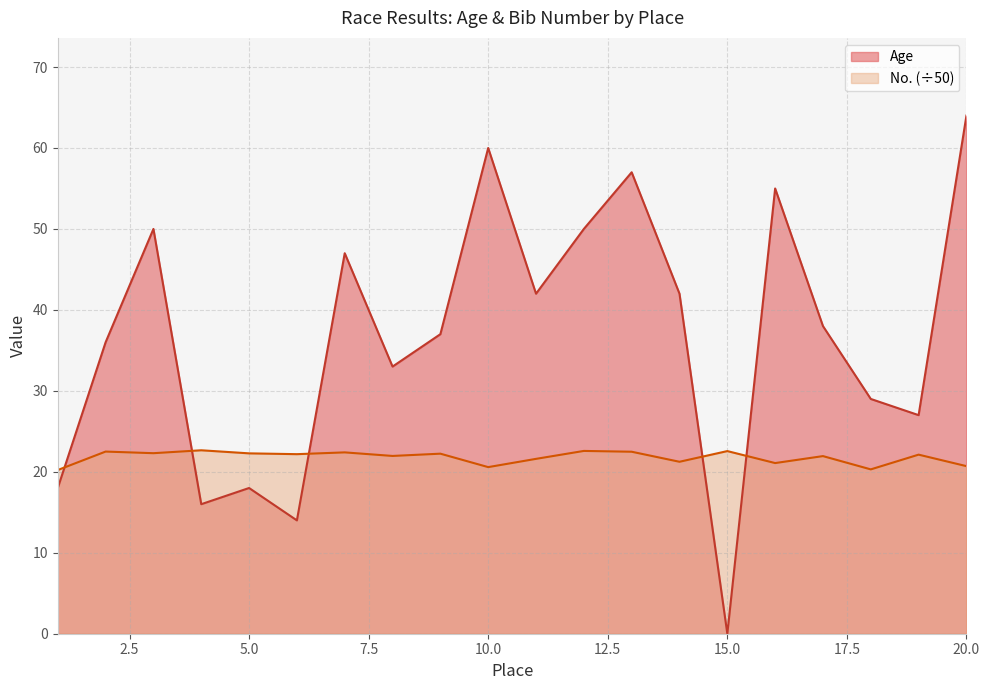

Reading left to right, list all the values displayed in this chart.

Age: 1=18.0	2=36.0	3=50.0	4=16.0	5=18.0	6=14.0	7=47.0	8=33.0	9=37.0	10=60.0	11=42.0	12=50.0	13=57.0	14=42.0	15=0.0	16=55.0	17=38.0	18=29.0	19=27.0	20=64.0
No.: 1=20.2	2=22.5	3=22.3	4=22.7	5=22.3	6=22.2	7=22.4	8=22.0	9=22.2	10=20.6	11=21.6	12=22.6	13=22.5	14=21.2	15=22.6	16=21.1	17=21.9	18=20.3	19=22.1	20=20.7